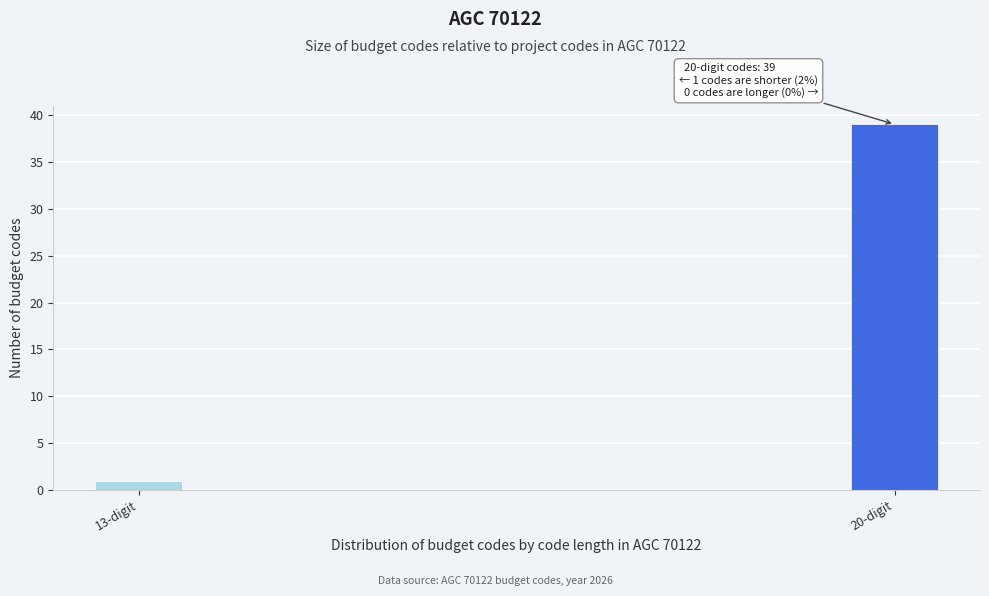

Reading right to left, list all the values displayed in this chart.

20-digit=39	13-digit=1